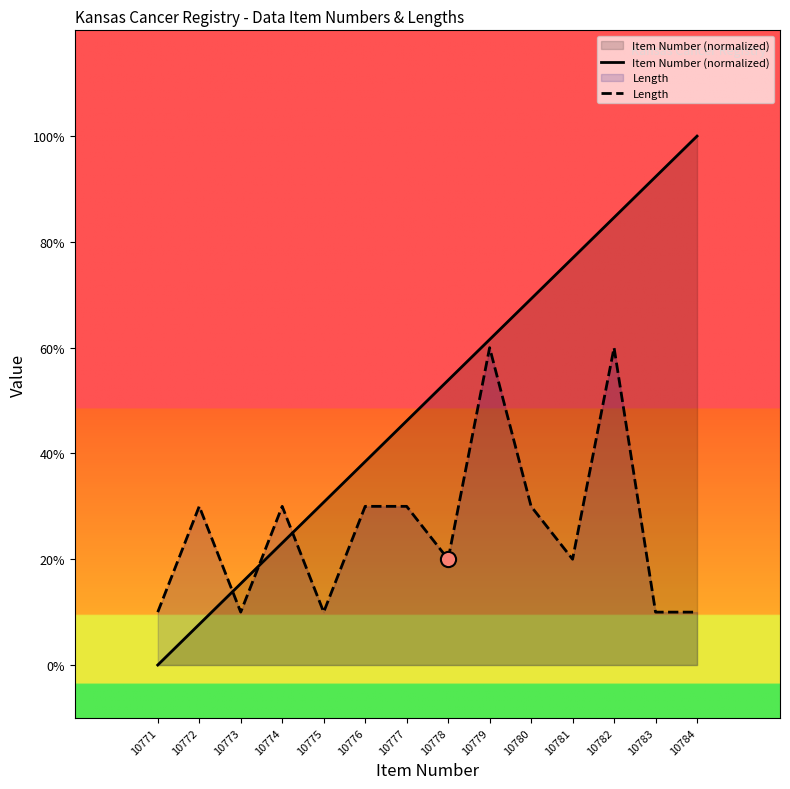

What is the total value across all series at 10778?

7.4